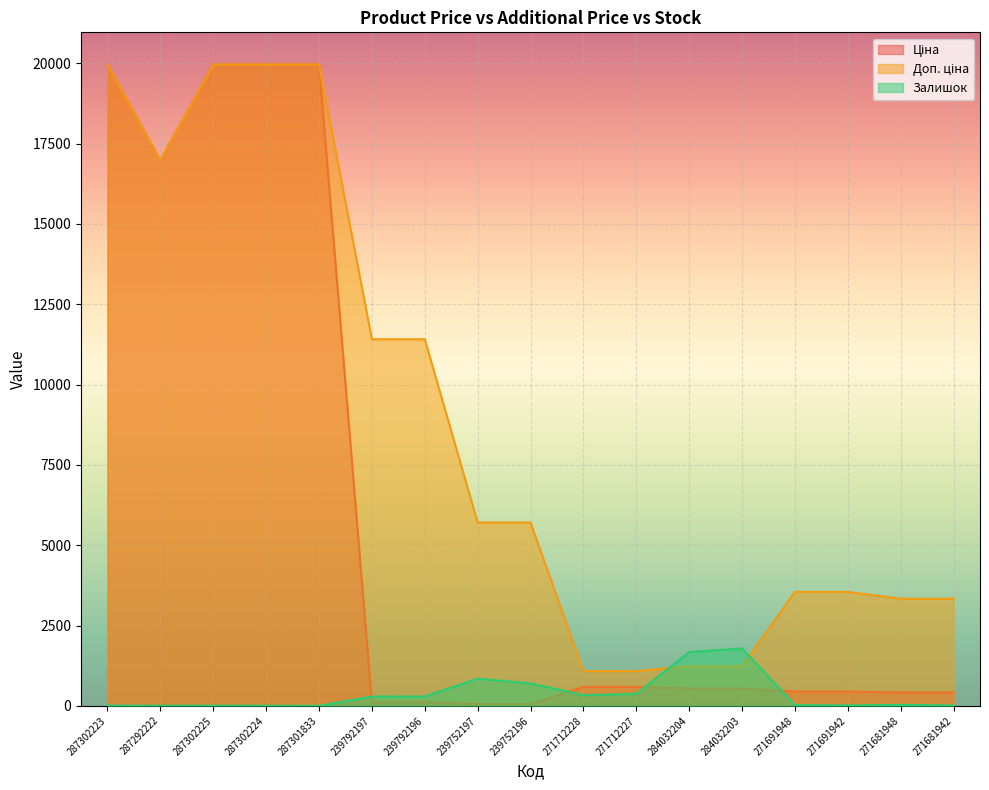

The value of Доп. ціна at 271691942 is 1889.8. True or false?

False